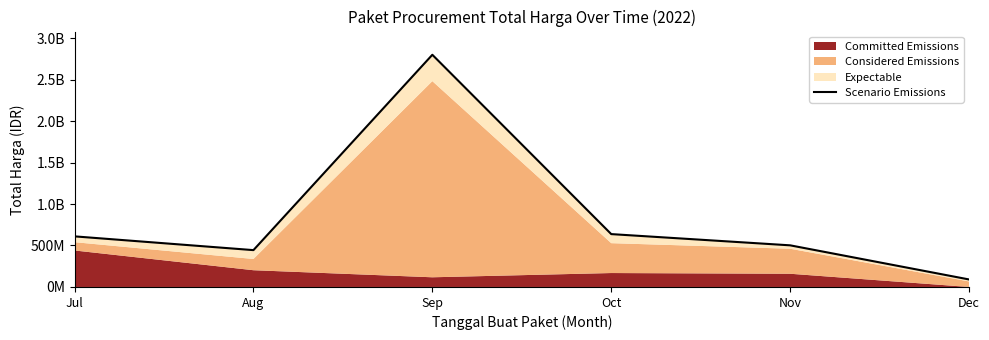

Rank the categories by value from highest to lowest.

Sep, Oct, Jul, Nov, Aug, Dec